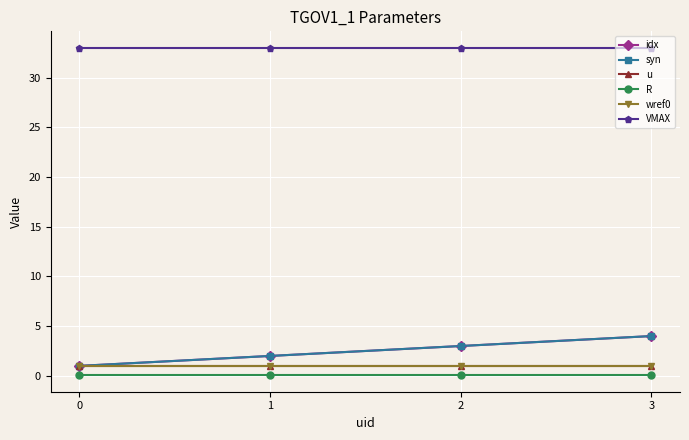

What is the total value across all series at 0?

37.0